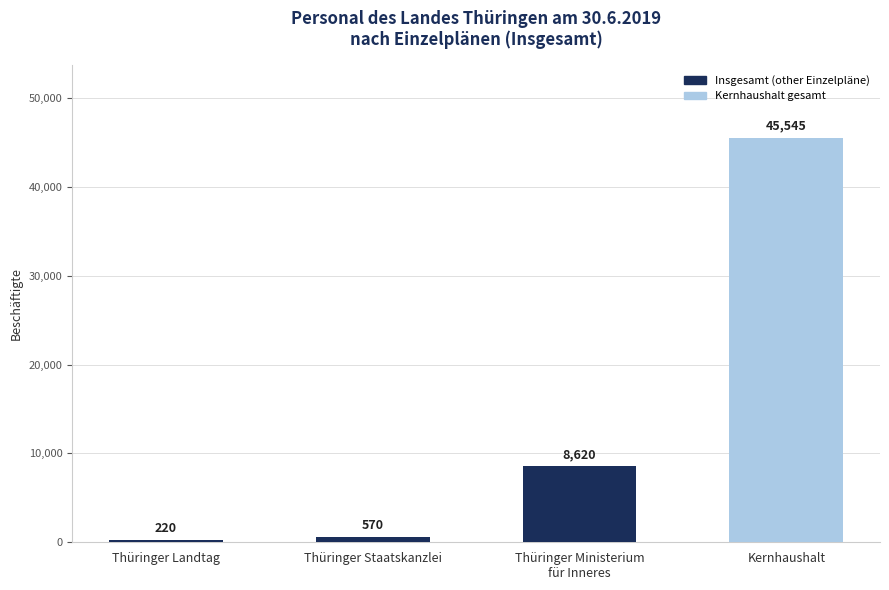

True or false: the data shows 8620 at Thüringer Ministerium
für Inneres.

True